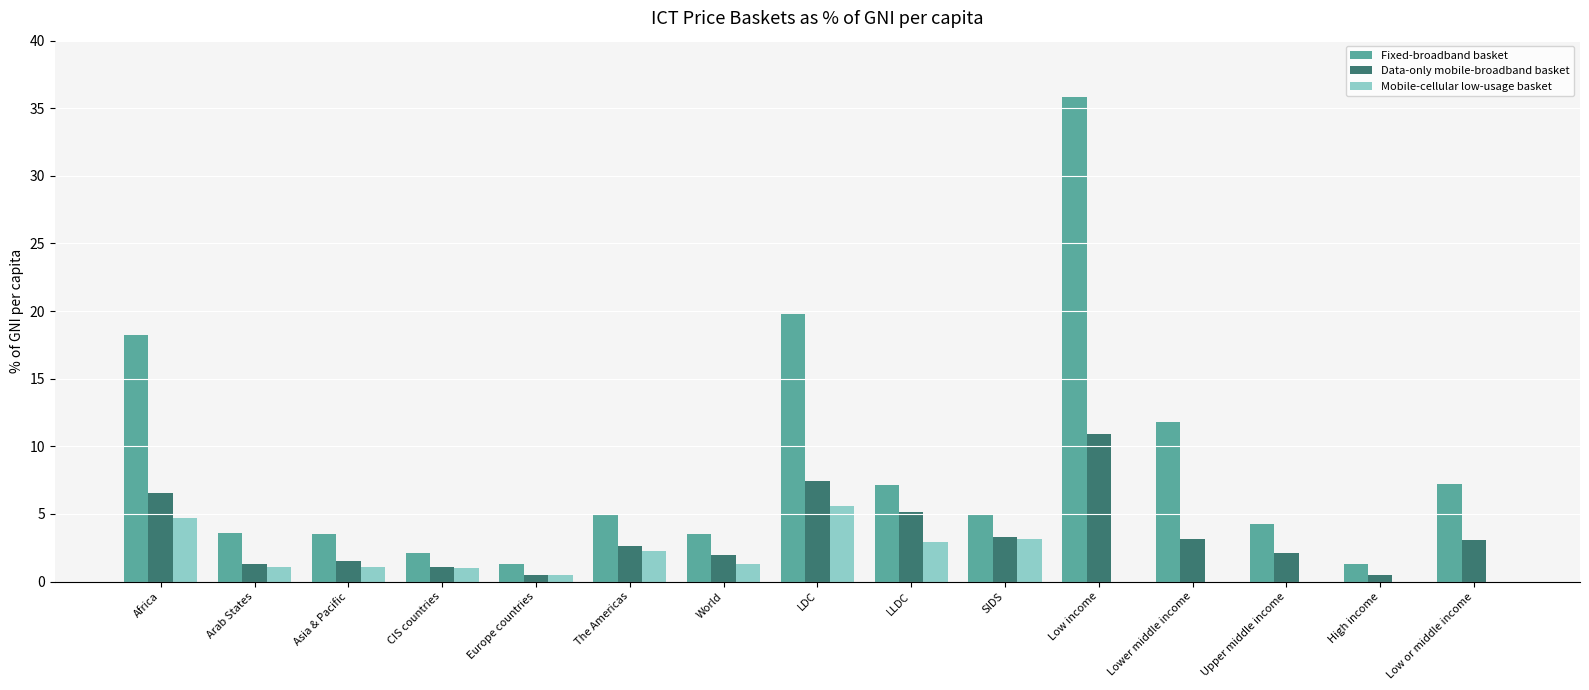

Is it true that Mobile-cellular low-usage basket equals 2.5 at Africa?

False